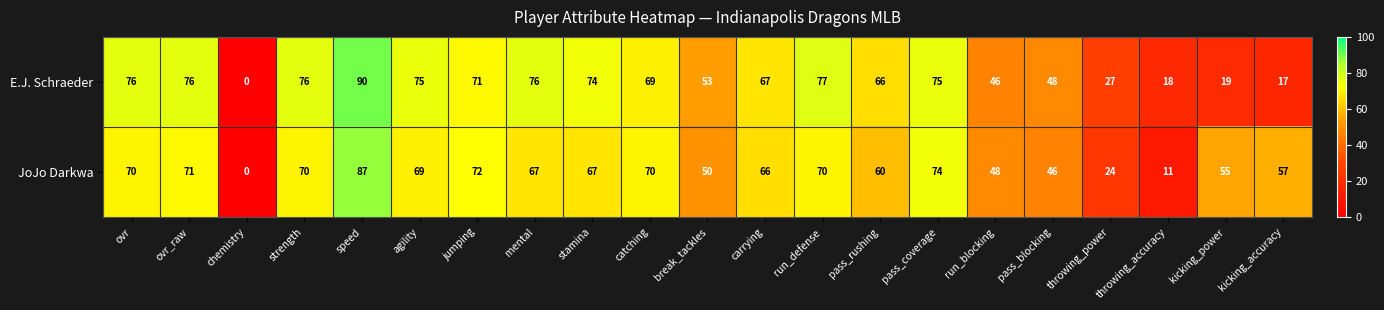

What is the difference between the maximum and minimum values in the E.J. Schraeder series?

90